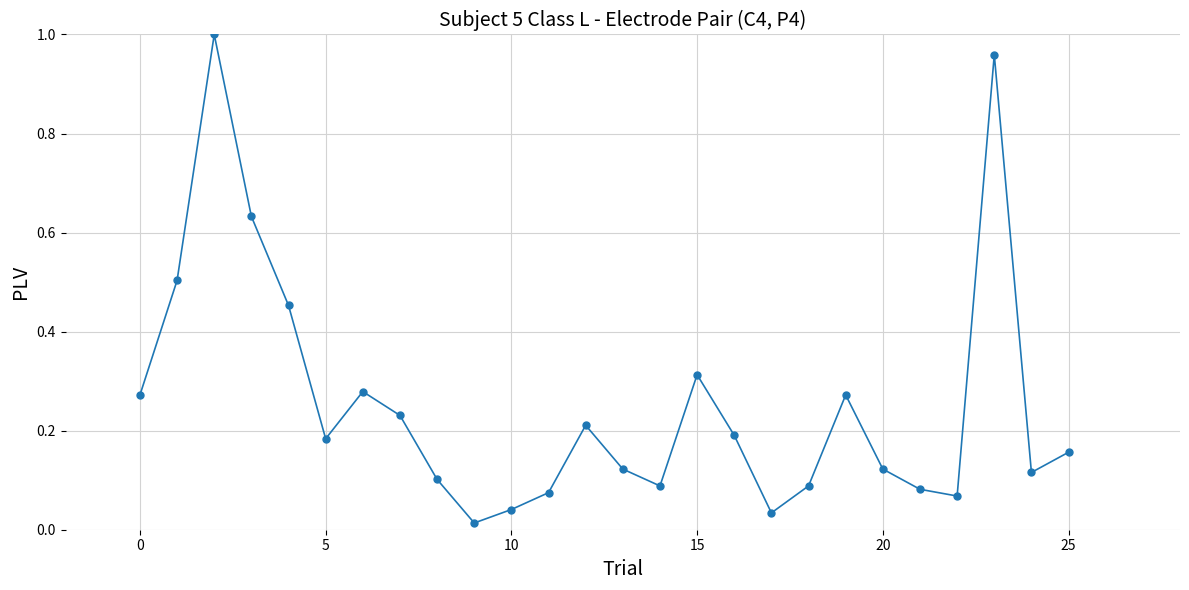

How many points are lower than both their immediate neighbors (excluding endpoints)?

6